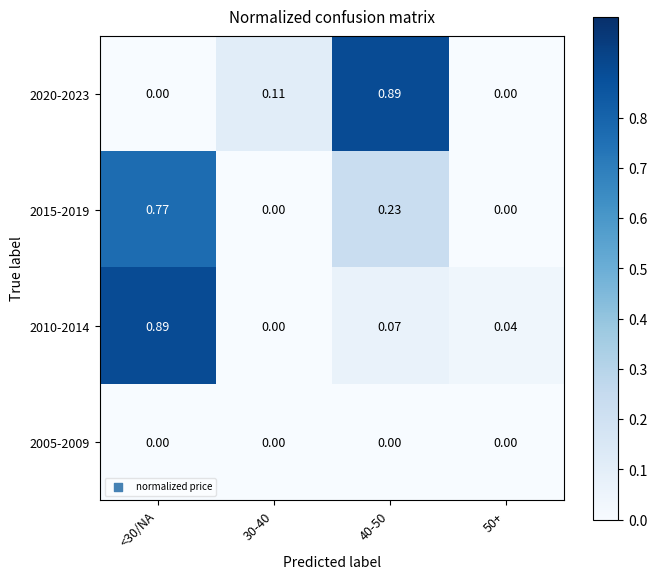

Is the value of 2020-2023 at 50+ greater than the value of 2015-2019 at <30/NA?

No